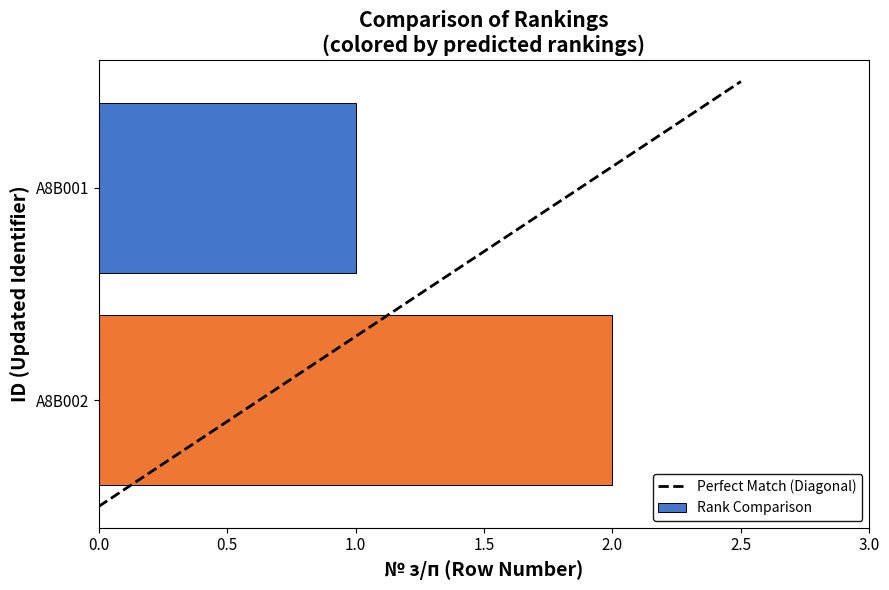

The value at A8B002 is 2. True or false?

True